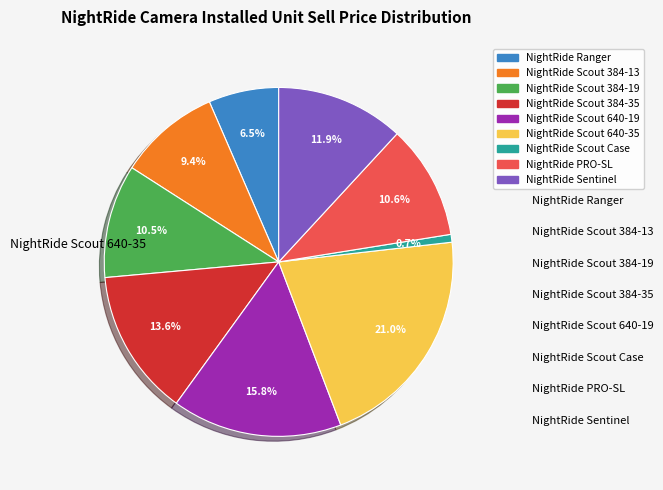

Approximately how many times larger is the value at NightRide Ranger compared to NightRide Scout 640-19?

0.4